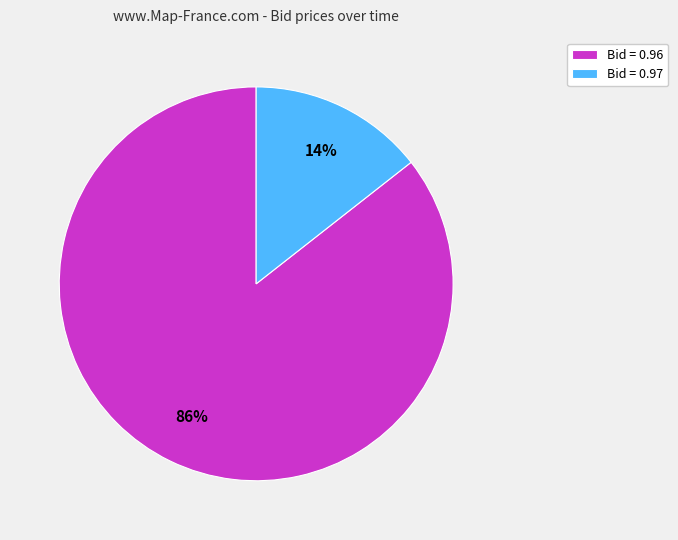

To the nearest percent, what is the combined percentage of Bid = 0.96 and Bid = 0.97?

100%